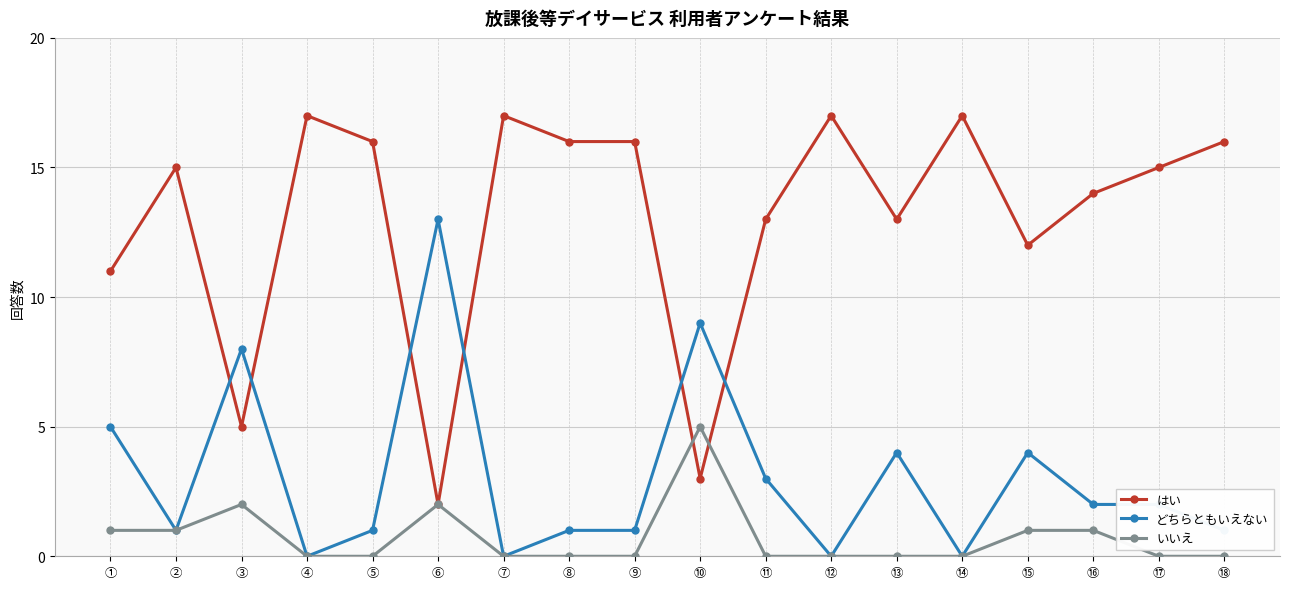

Where is the first local maximum for いいえ?

③